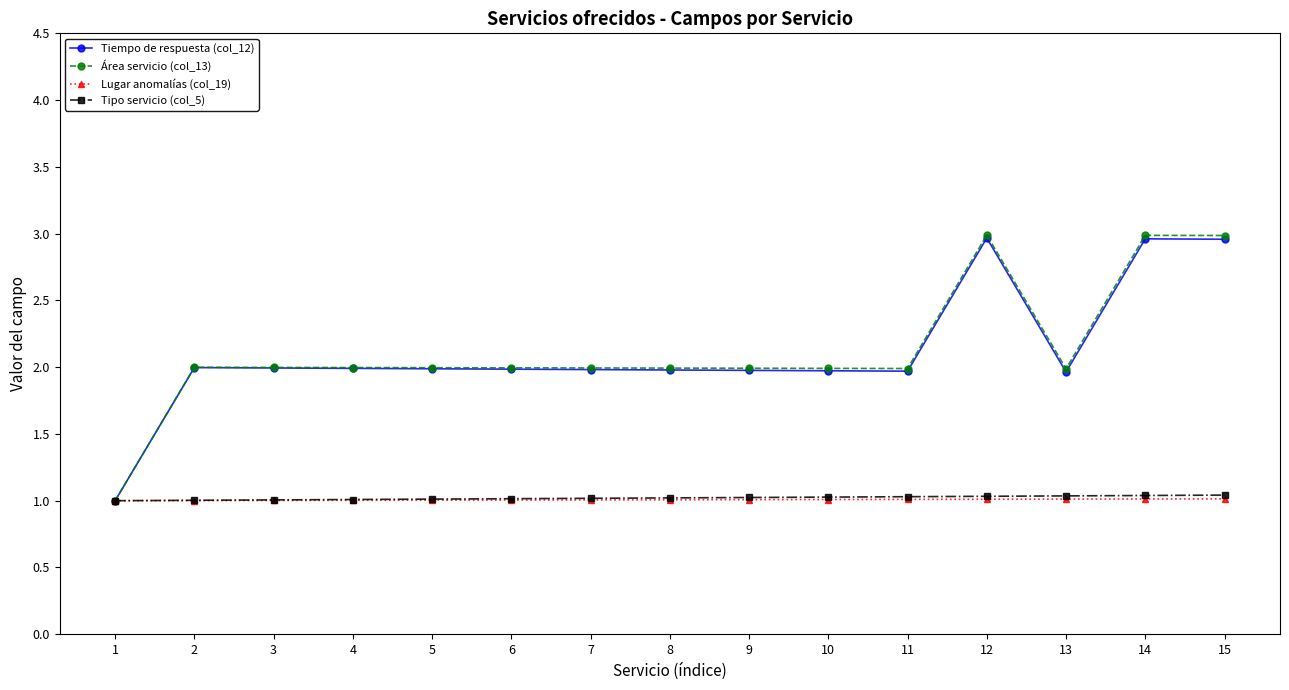

Which series has the largest total across all categories?

Área servicio (col_13)